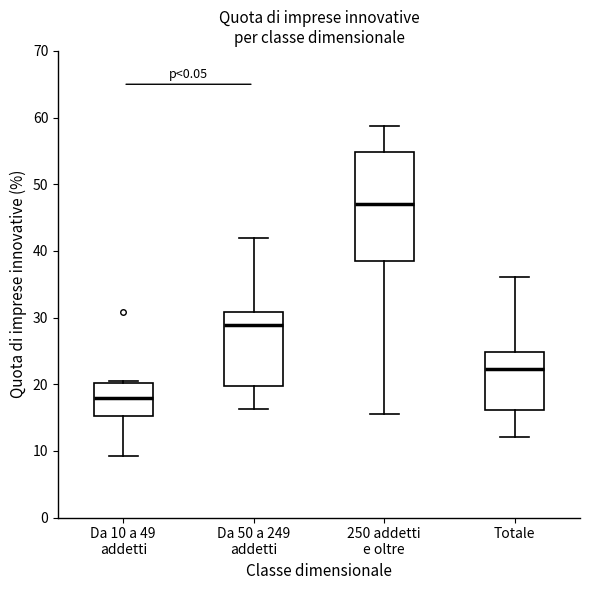

Where does the upper whisker of the box for Da 50 a 249 addetti end on the y-axis? The values are not printed on the chart, so give them approximately, as read against the axis.

42